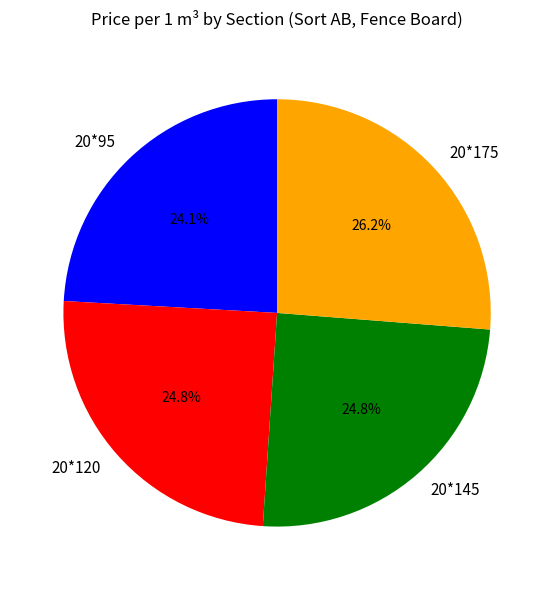

The 20*175 slice represents 26% of the pie. True or false?

True